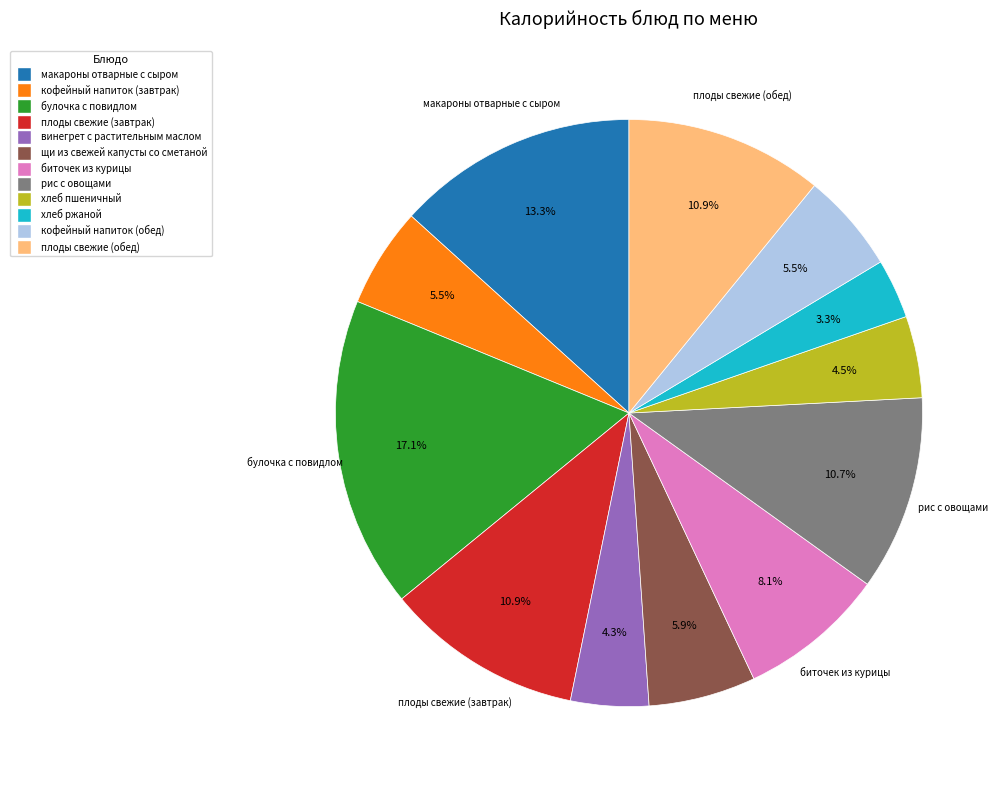

Combined, do кофейный напиток (завтрак) and плоды свежие (завтрак) account for over 50%?

No